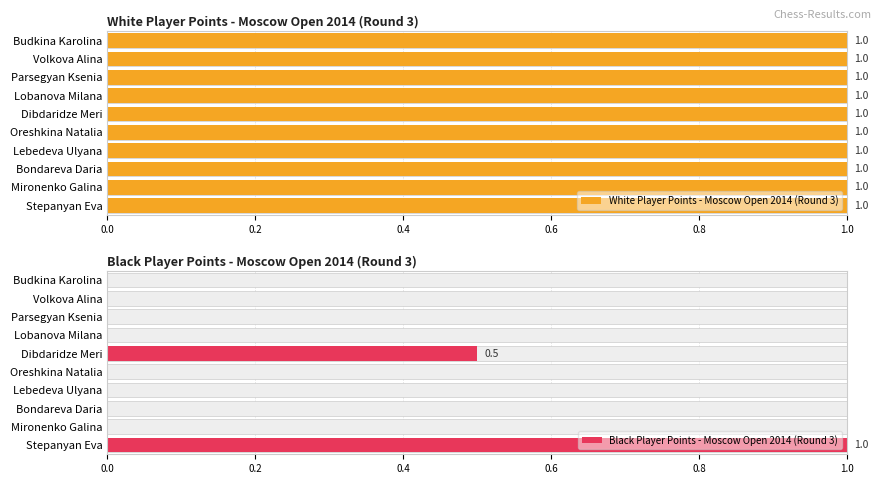

At how many categories does at least one series exceed 0?

10